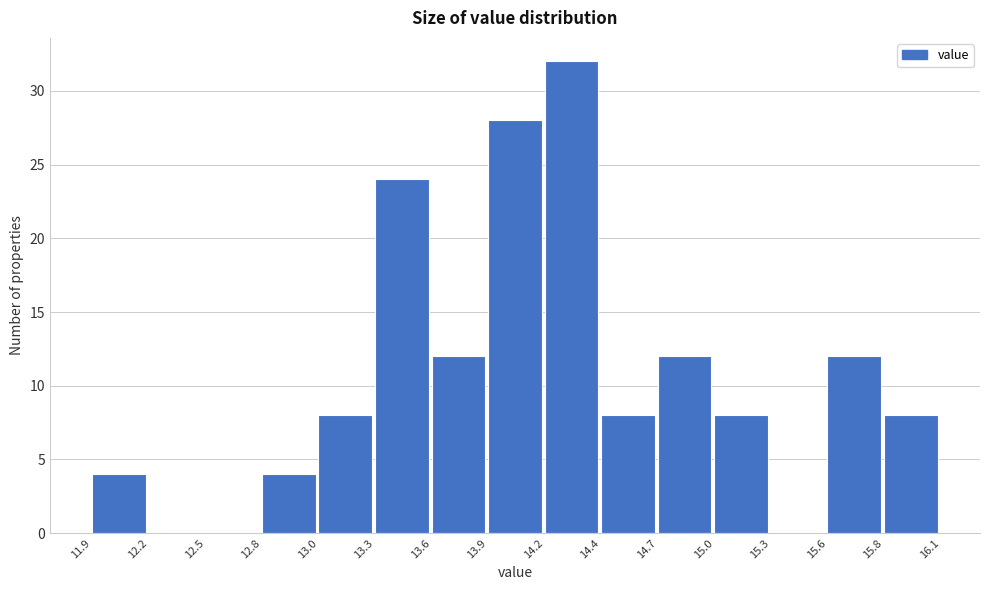

The chart shows a value of 15 at 15.3. True or false?

False